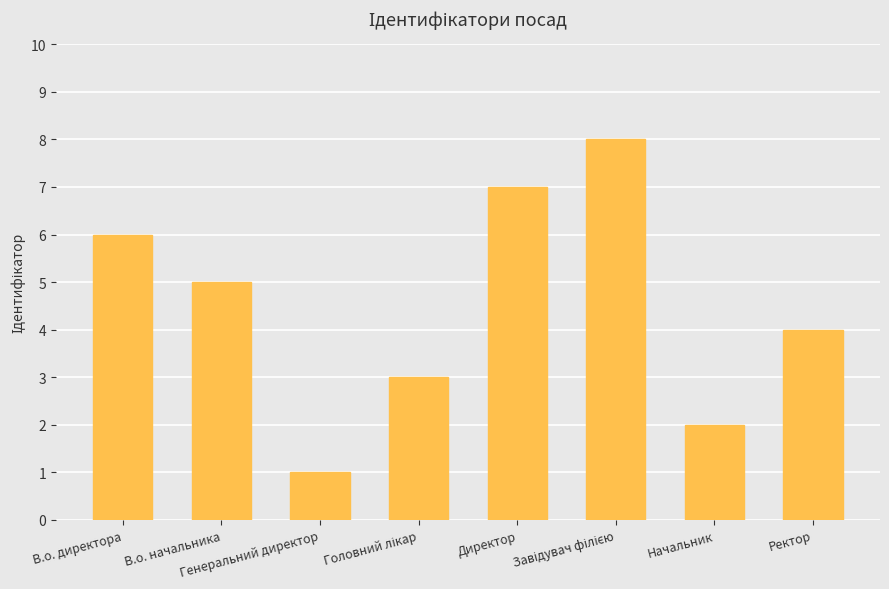

What is the label of the 8th bar from the right?

В.о. директора